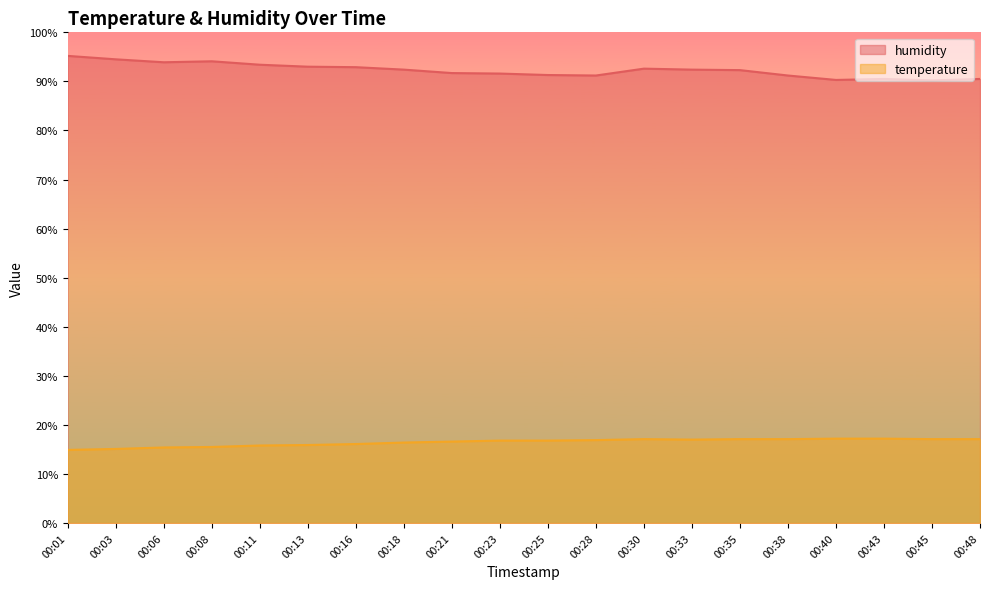

List the labels in order of humidity value, largest first.

00:01, 00:03, 00:08, 00:06, 00:11, 00:13, 00:16, 00:30, 00:18, 00:33, 00:35, 00:21, 00:23, 00:25, 00:28, 00:38, 00:43, 00:48, 00:40, 00:45